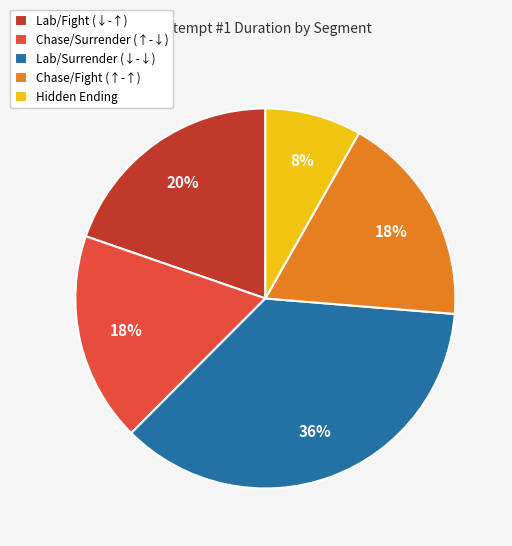

To the nearest percent, what is the difference between the largest and smallest slice percentages?

28%